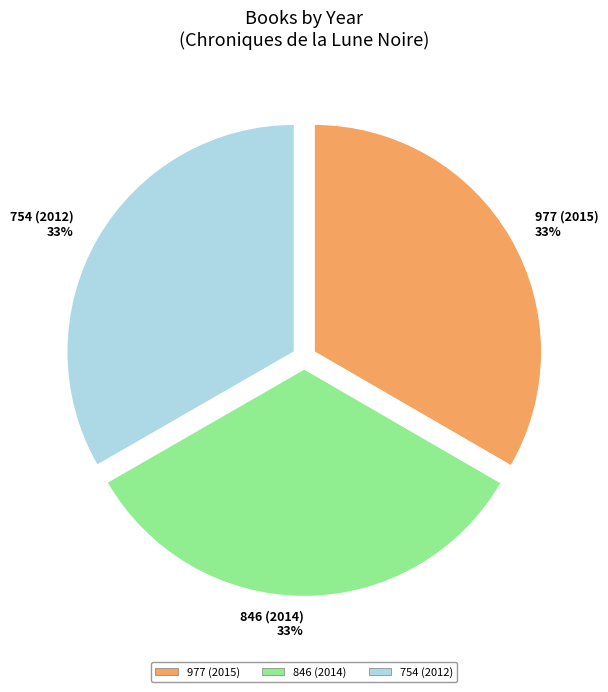

Combined, do 754 (2012) and 977 (2015) account for over 50%?

Yes